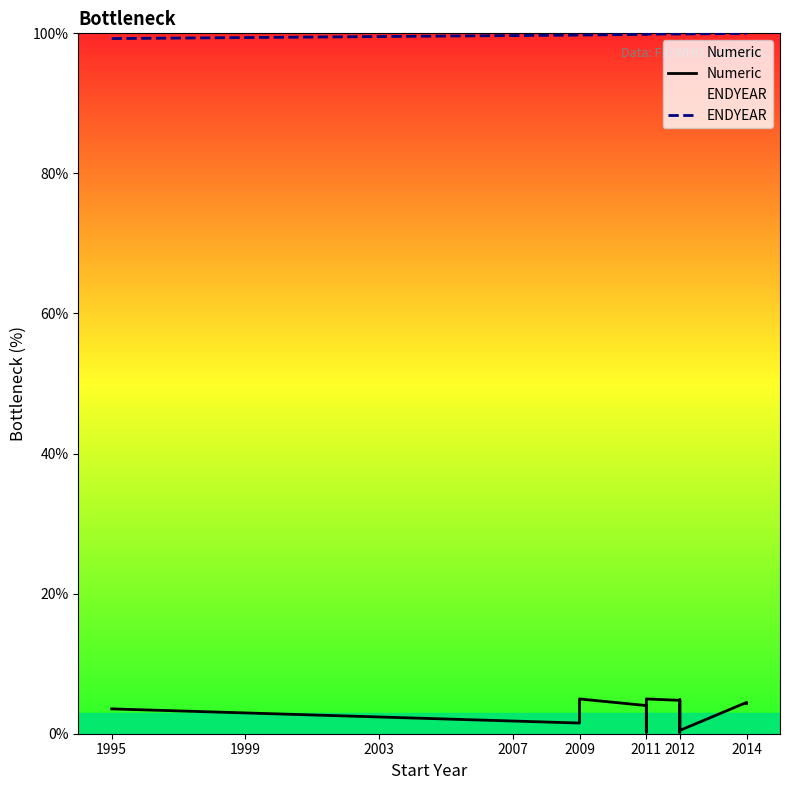

What is the average value of the ENDYEAR series?

99.8